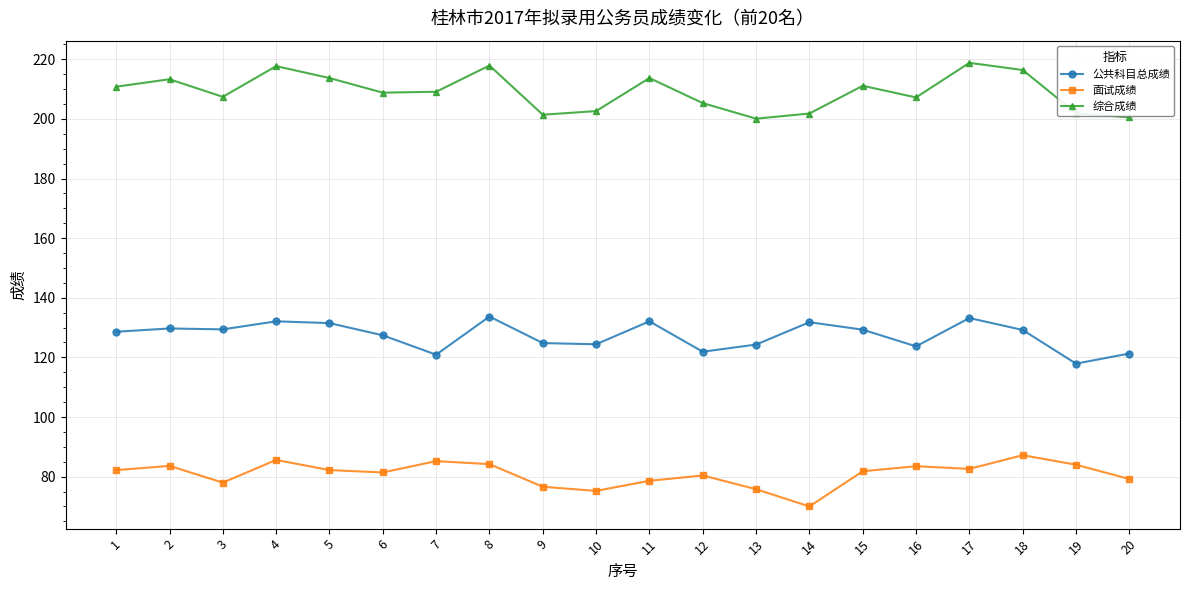

Between 2 and 18, which series saw the biggest shift?

面试成绩